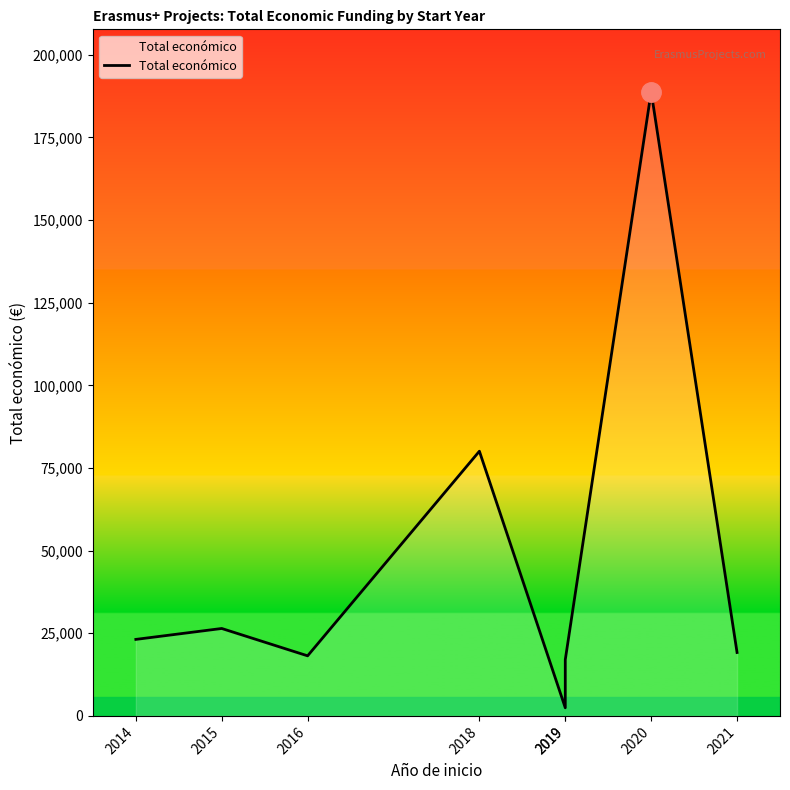

What is the value of the 2nd point from the left?

26442